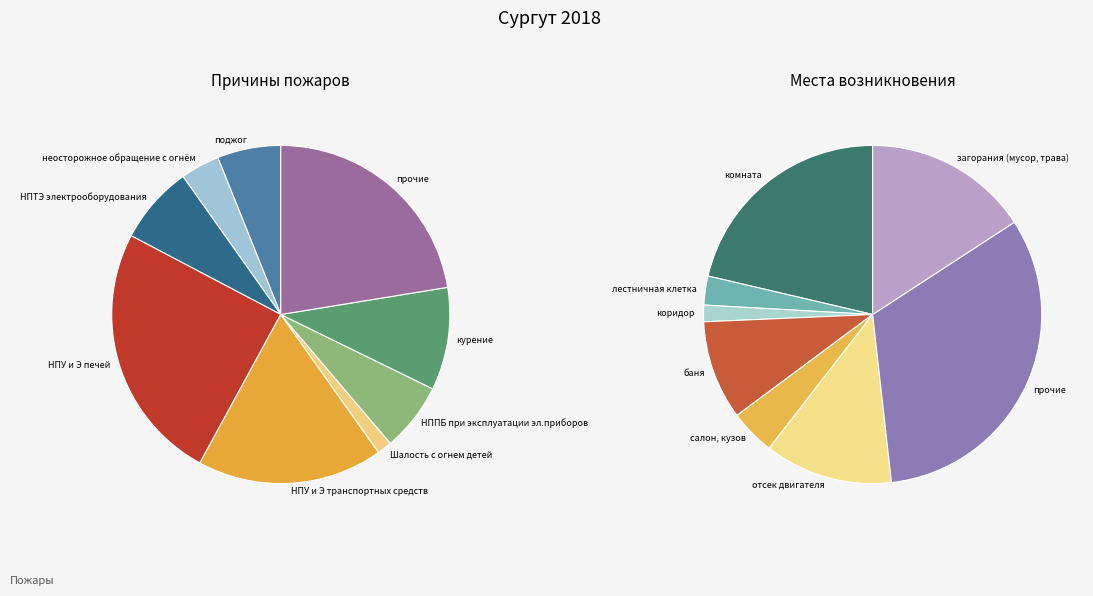

Is the sum of НПУ и Э печей and курение greater than half?

No